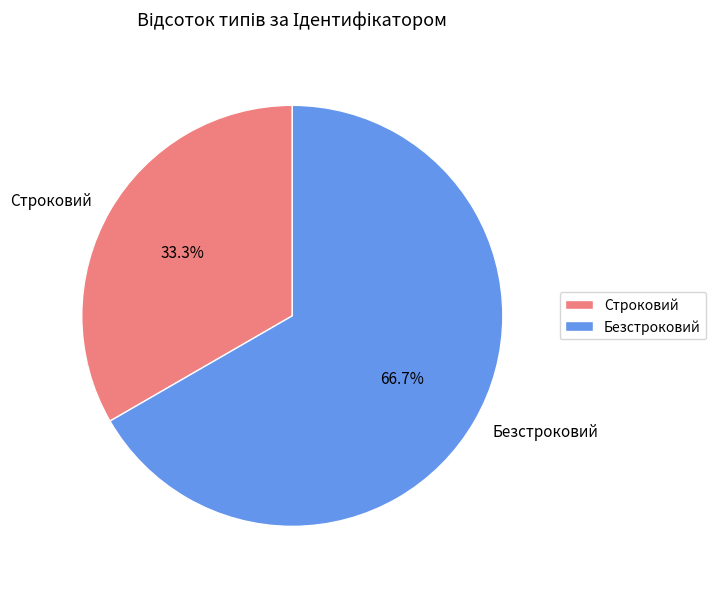

To the nearest percent, what is the difference between the Строковий and Безстроковий slice percentages?

33%